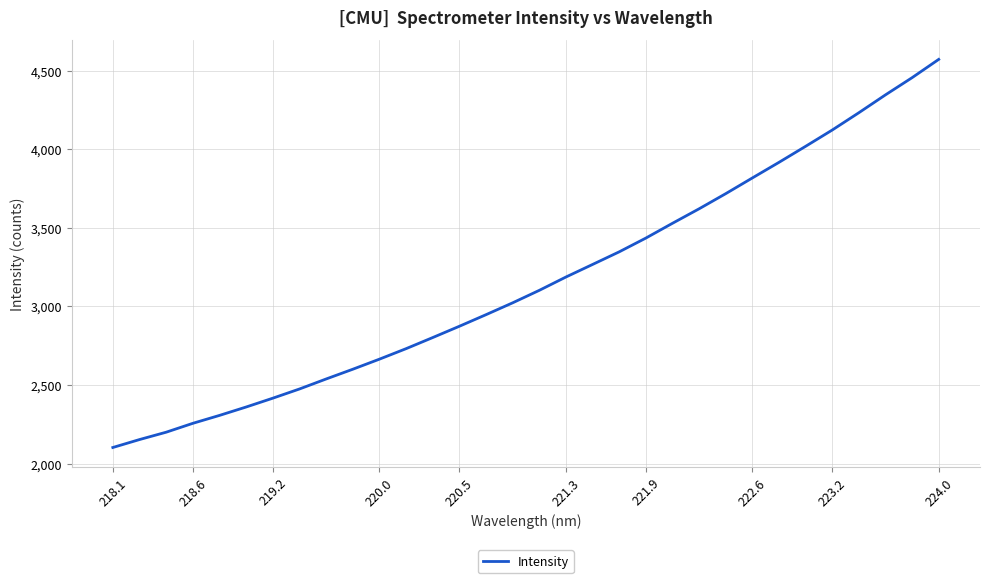

What is the maximum value shown in the chart?

4571.6